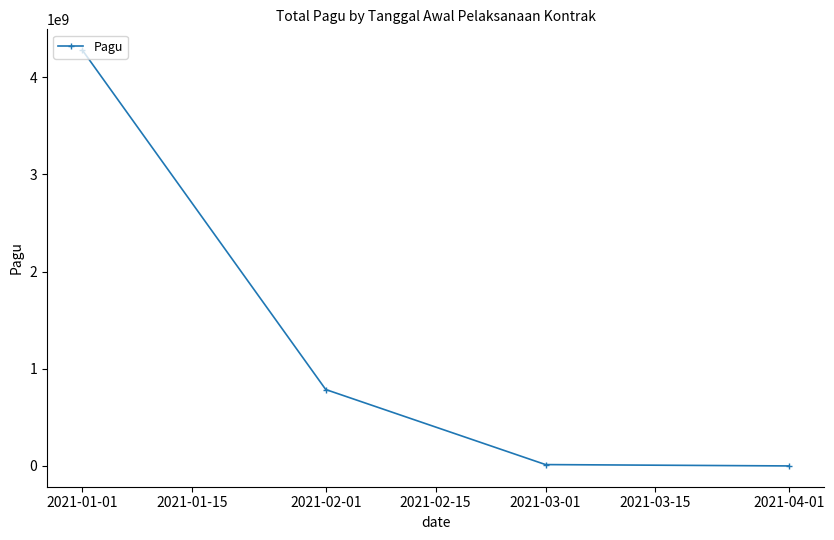

The value at 2021-02-01 is 22623238. True or false?

False